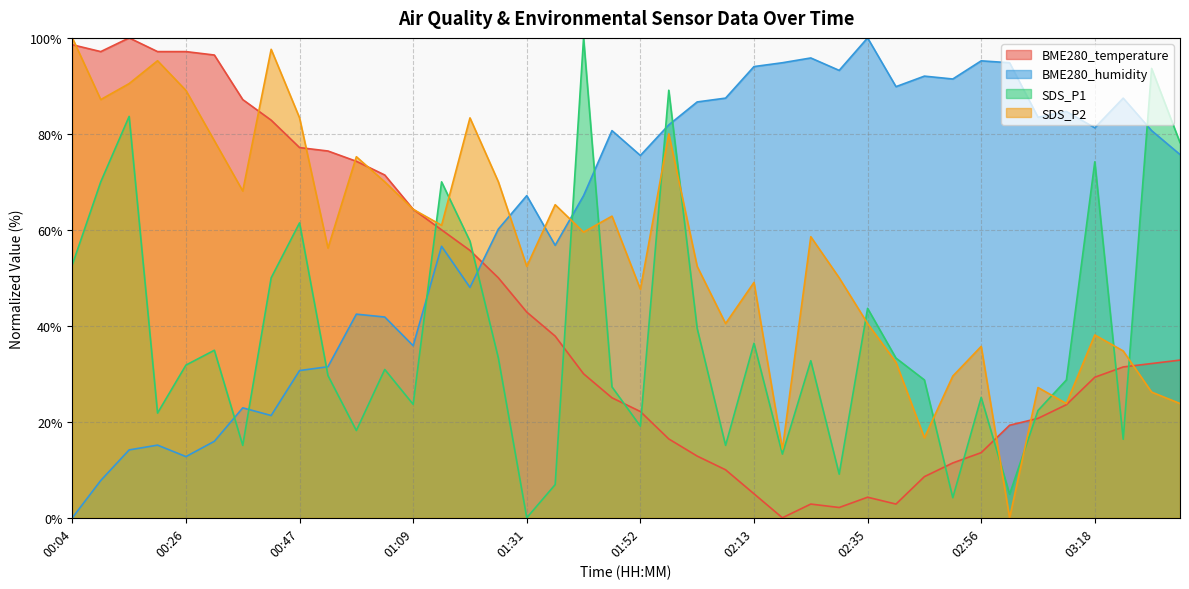

Reading left to right, transcribe all the data shown in this chart.

BME280_temperature: 00:04=98.6	00:10=97.1	00:15=100.0	00:21=97.1	00:26=97.1	00:31=96.4	00:37=87.1	00:42=82.9	00:47=77.1	00:53=76.4	00:58=74.3	01:03=71.4	01:09=64.3	01:14=60.0	01:20=55.7	01:25=50.0	01:31=42.9	01:36=37.9	01:41=30.0	01:47=25.0	01:52=22.1	01:57=16.4	02:03=12.9	02:08=10.0	02:13=5.0	02:19=0.0	02:24=2.9	02:30=2.1	02:35=4.3	02:40=2.9	02:46=8.6	02:51=11.4	02:56=13.6	03:02=19.3	03:07=20.7	03:12=23.6	03:18=29.3	03:23=31.4	03:28=32.1	03:34=32.9
BME280_humidity: 00:04=0.0	00:10=7.8	00:15=14.1	00:21=15.1	00:26=12.7	00:31=15.9	00:37=22.9	00:42=21.3	00:47=30.7	00:53=31.5	00:58=42.4	01:03=41.8	01:09=35.9	01:14=56.6	01:20=48.0	01:25=60.2	01:31=67.1	01:36=56.8	01:41=67.1	01:47=80.7	01:52=75.5	01:57=81.9	02:03=86.7	02:08=87.5	02:13=94.0	02:19=94.8	02:24=95.8	02:30=93.2	02:35=100.0	02:40=89.8	02:46=92.0	02:51=91.4	02:56=95.2	03:02=94.8	03:07=83.5	03:12=84.7	03:18=81.3	03:23=87.5	03:28=80.7	03:34=75.7
SDS_P1: 00:04=52.7	00:10=70.0	00:15=83.6	00:21=21.8	00:26=31.8	00:31=34.9	00:37=15.1	00:42=50.0	00:47=61.5	00:53=29.6	00:58=18.2	01:03=30.9	01:09=23.6	01:14=70.0	01:20=57.6	01:25=33.3	01:31=0.0	01:36=6.9	01:41=100.0	01:47=27.3	01:52=19.1	01:57=89.1	02:03=39.5	02:08=15.1	02:13=36.4	02:19=13.3	02:24=32.7	02:30=9.1	02:35=43.6	02:40=33.3	02:46=28.7	02:51=4.2	02:56=25.1	03:02=4.9	03:07=22.4	03:12=28.7	03:18=74.2	03:23=16.4	03:28=93.6	03:34=78.2
SDS_P2: 00:04=100.0	00:10=87.1	00:15=90.5	00:21=95.2	00:26=89.0	00:31=78.6	00:37=68.1	00:42=97.6	00:47=83.3	00:53=56.2	00:58=75.2	01:03=70.0	01:09=64.3	01:14=61.0	01:20=83.3	01:25=70.0	01:31=52.4	01:36=65.2	01:41=59.5	01:47=62.9	01:52=47.6	01:57=80.0	02:03=52.4	02:08=40.5	02:13=49.0	02:19=14.3	02:24=58.6	02:30=50.0	02:35=40.5	02:40=32.4	02:46=16.7	02:51=29.5	02:56=35.7	03:02=0.0	03:07=27.1	03:12=23.8	03:18=38.1	03:23=34.8	03:28=26.2	03:34=23.8